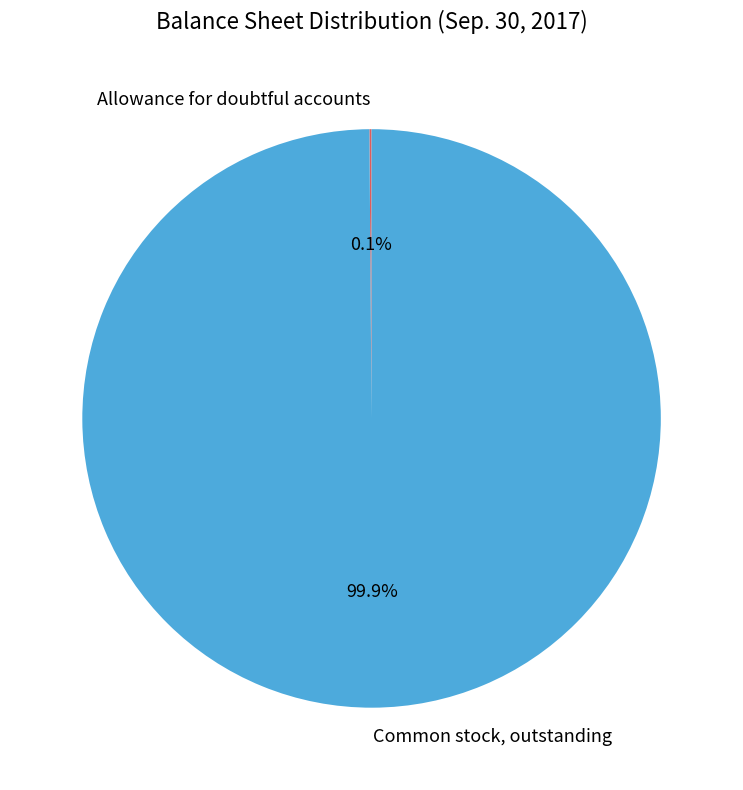

What percentage is NOT represented by Common stock, outstanding?

0.1%